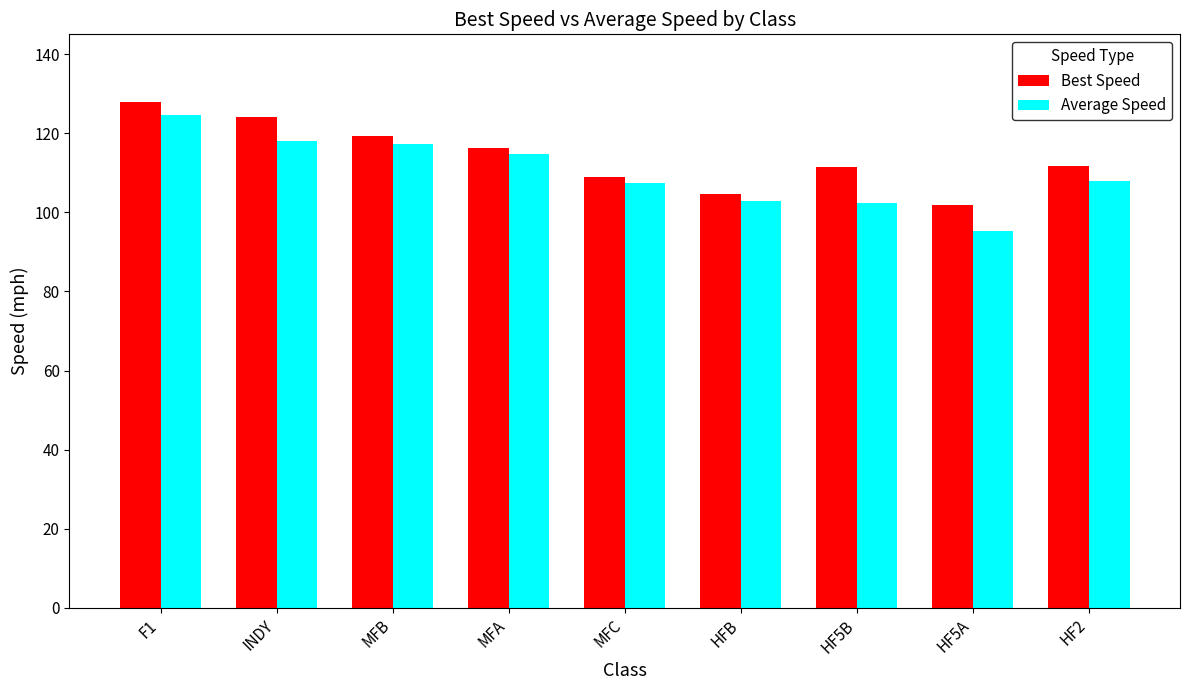

The Best Speed series shows 45.6 at HF5B. True or false?

False